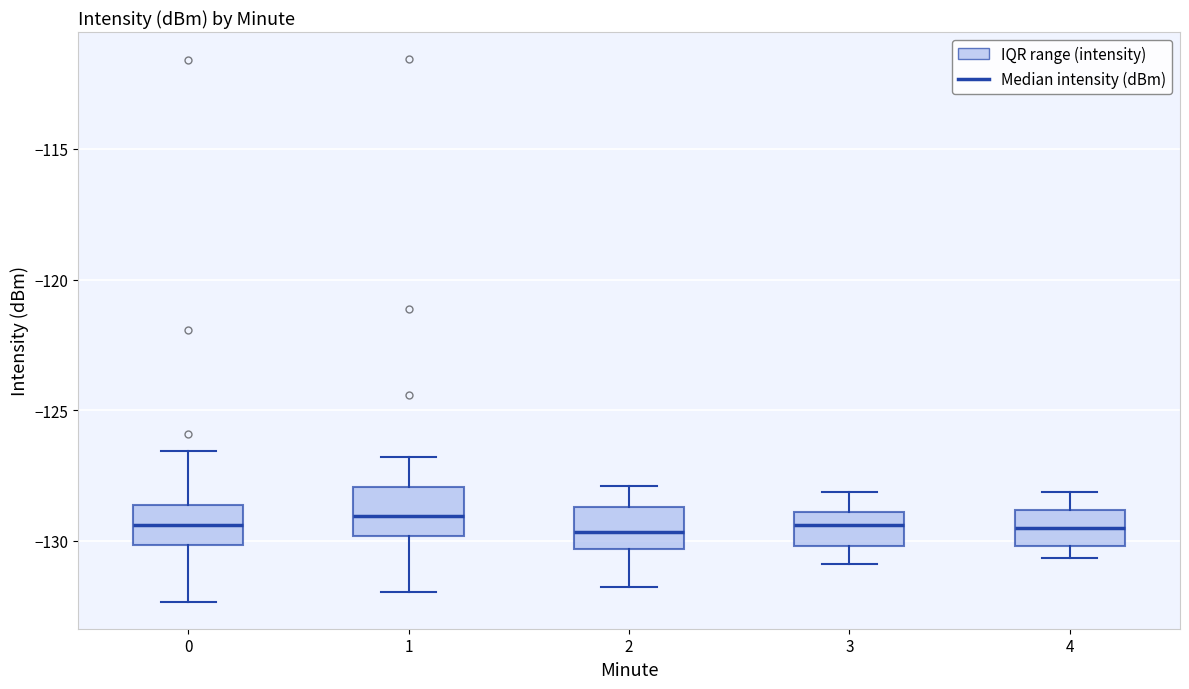

Reading left to right, read every box against the y-axis: the position of its median line, the range the box covers, and the ends of its whiskers. The values are not printed on the chart, so give them approximately, as read against the axis.

0: median -129.5, box -130.0 to -128.5, whiskers -132.5 to -126.5
1: median -129.0, box -130.0 to -128.0, whiskers -132.0 to -127.0
2: median -129.5, box -130.5 to -128.5, whiskers -132.0 to -128.0
3: median -129.5, box -130.0 to -129.0, whiskers -131.0 to -128.0
4: median -129.5, box -130.0 to -129.0, whiskers -130.5 to -128.0